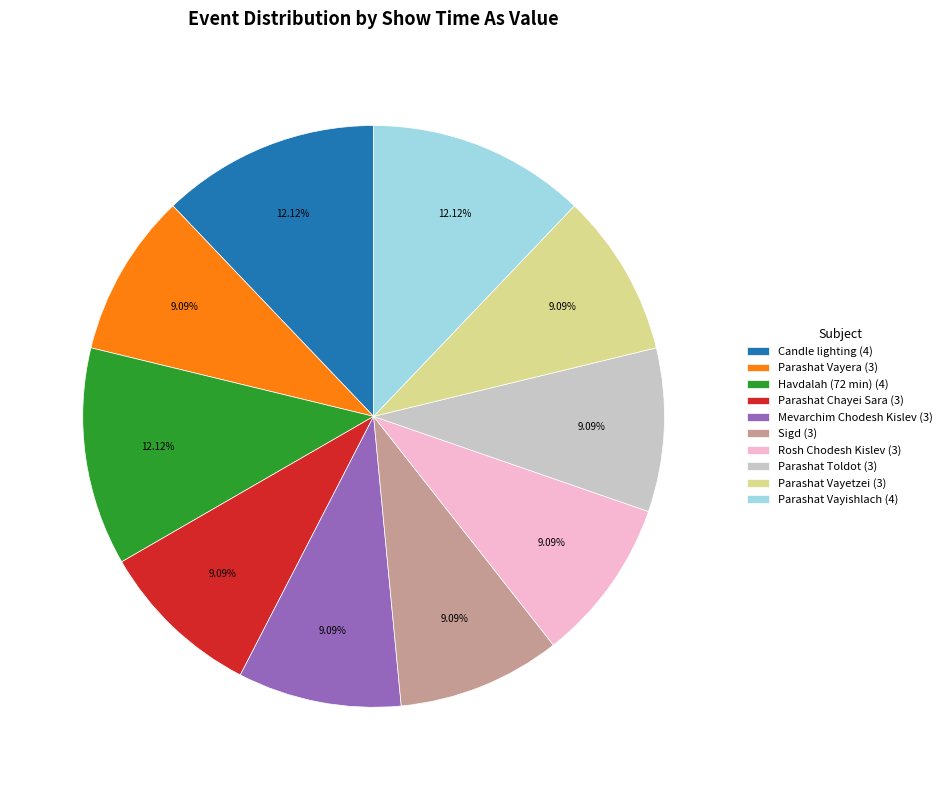

How many segments does this pie chart have?

10